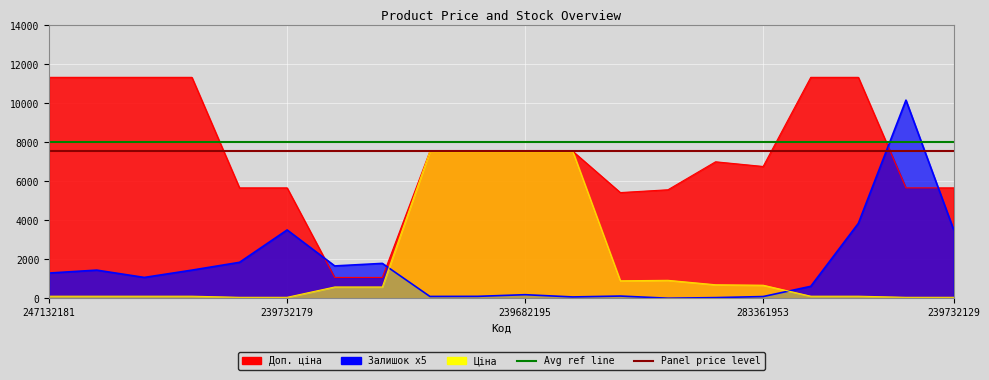

The value of Avg. Доп. ціна ref at 239732179 is 8000.0. True or false?

True